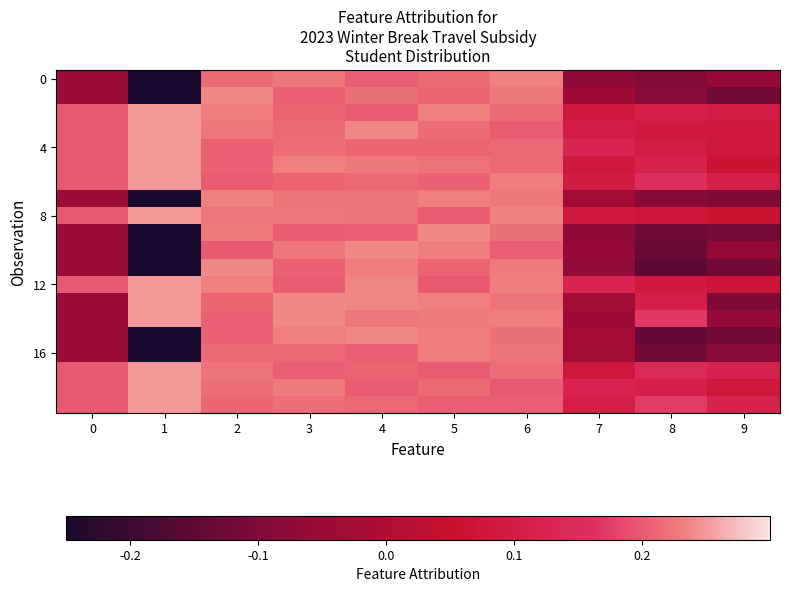

What is the total value across all series at 1?

1.0